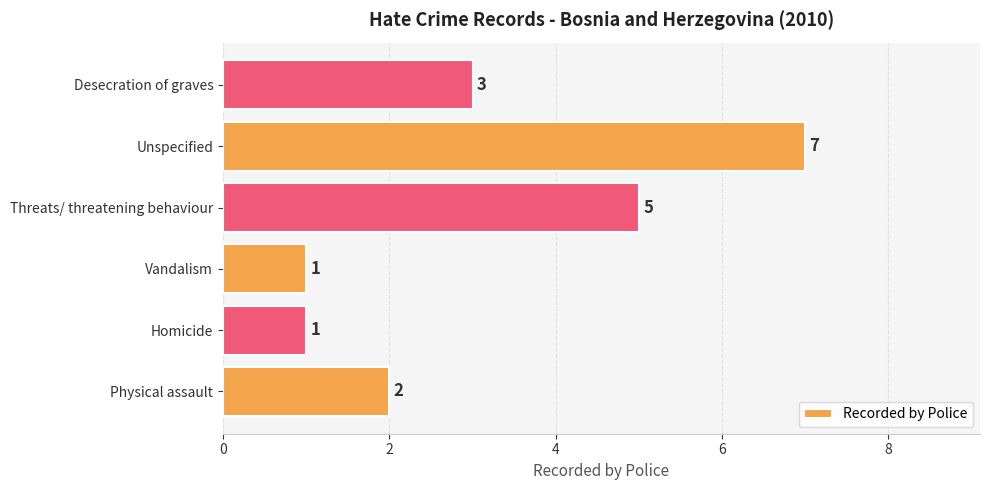

Count the number of data series in this chart.

1